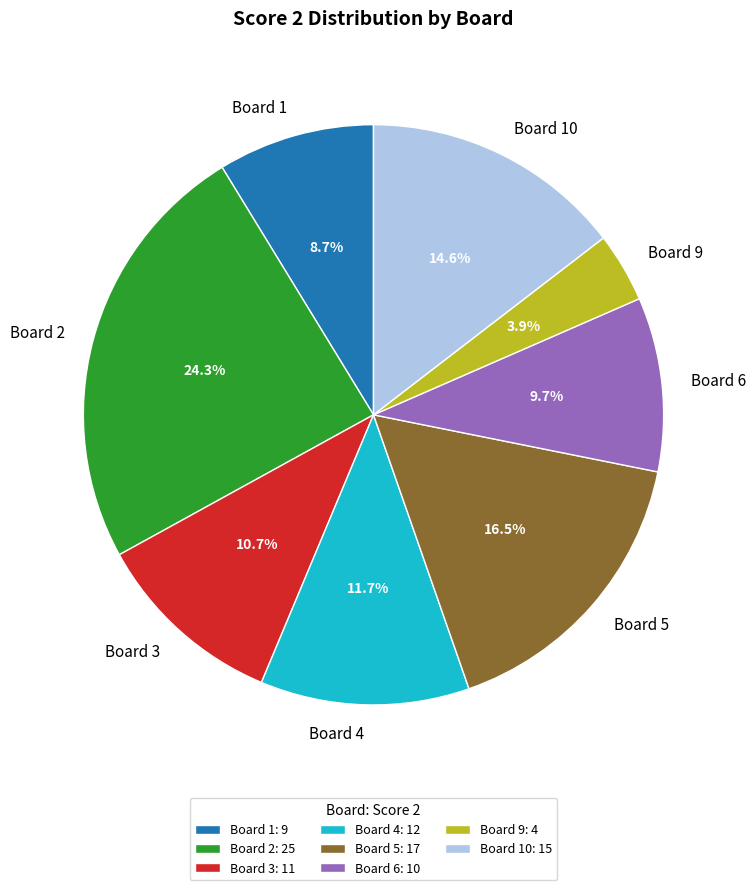

Combined, what portion of the pie is Board 6 and Board 5?

26.2%